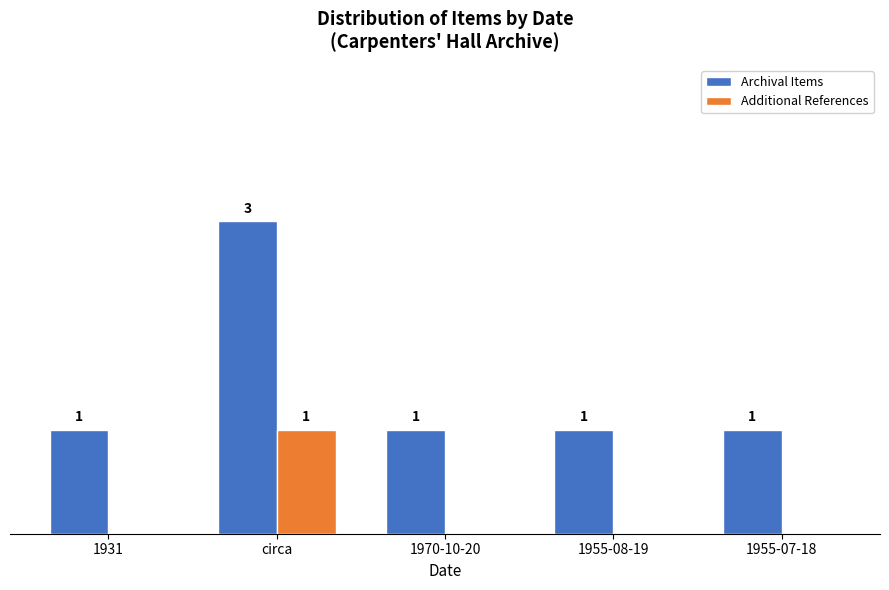

Which series has the largest total across all categories?

Archival Items